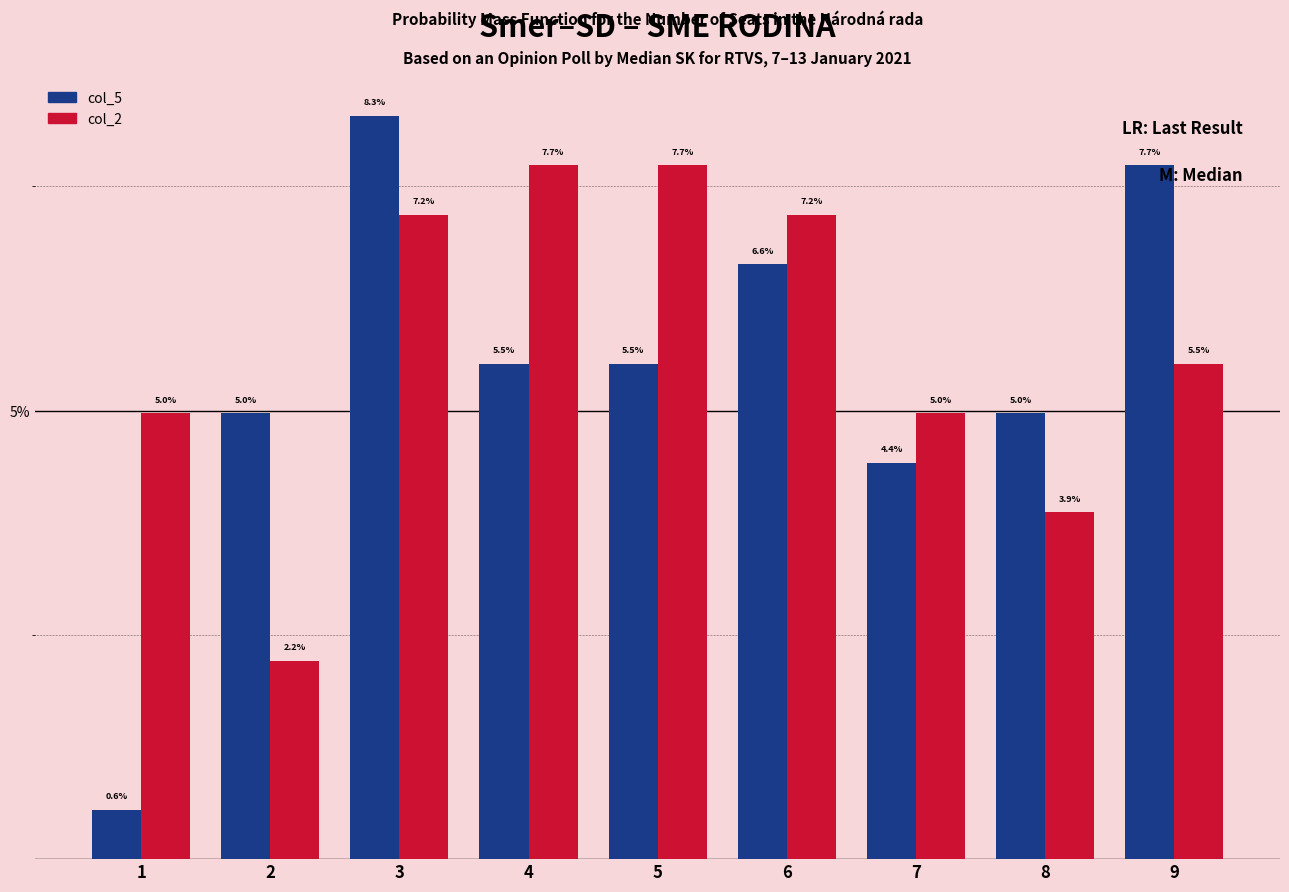

Is the value of col_5 at 8 greater than the value of col_2 at 6?

No